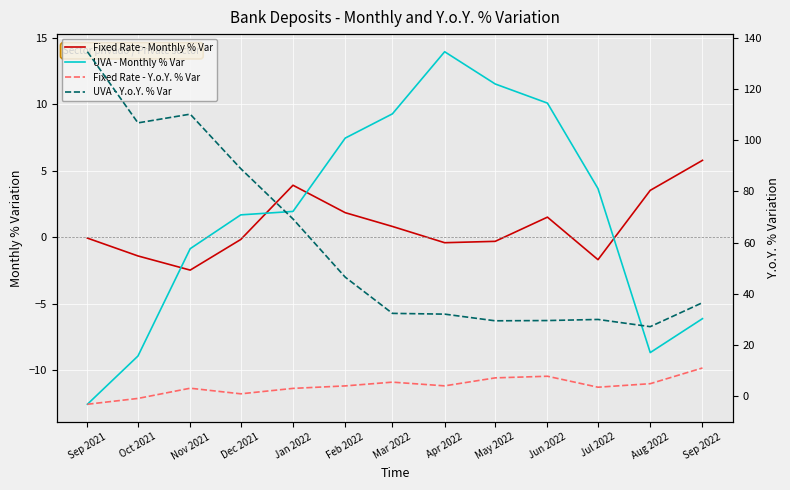

What are all the series names shown in the legend?

Fixed Rate - Monthly % Var, UVA - Monthly % Var, Fixed Rate - Y.o.Y. % Var, UVA - Y.o.Y. % Var